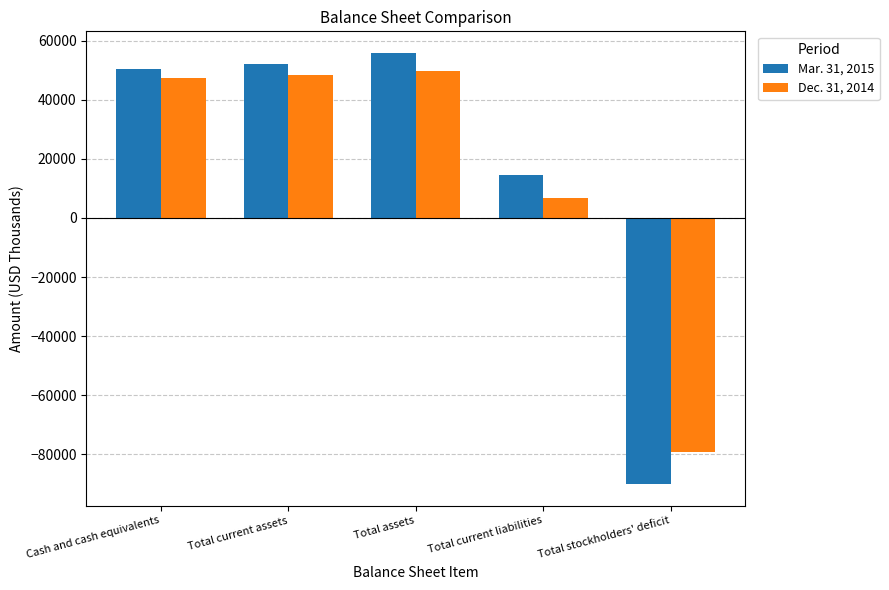

Which category has the highest value across all series?

Total assets